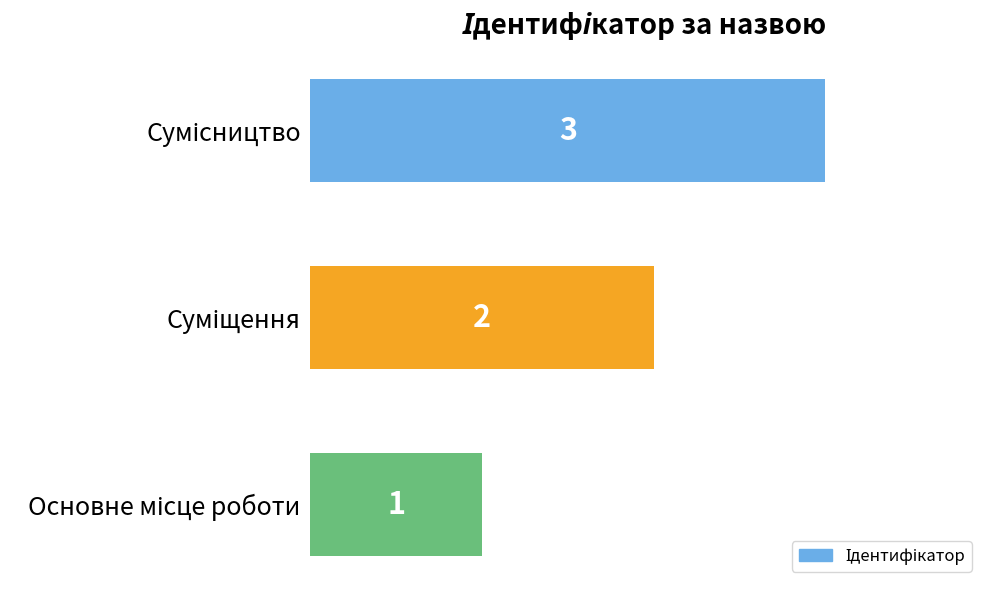

What is the sum of all values?

6